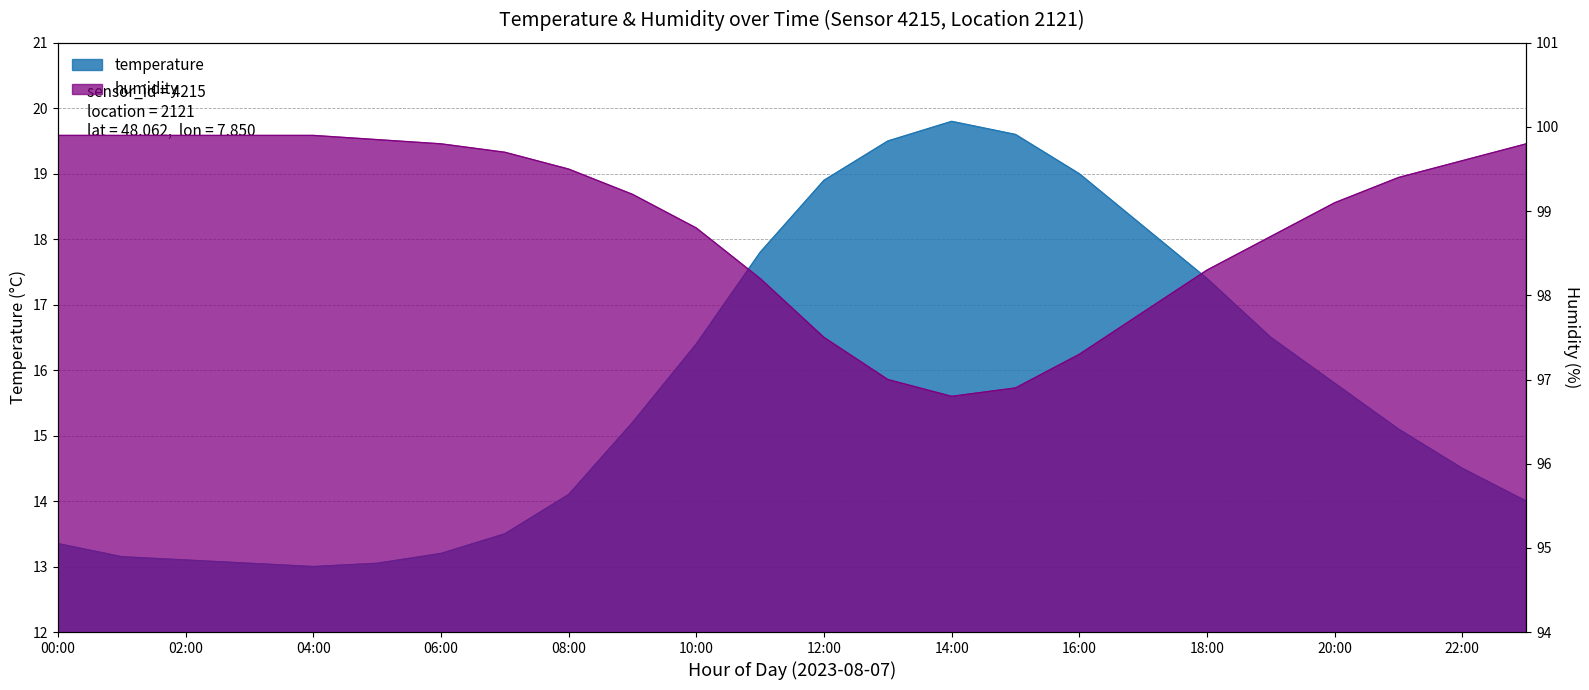

Rank the series at 19:00 from lowest to highest value.

temperature, humidity